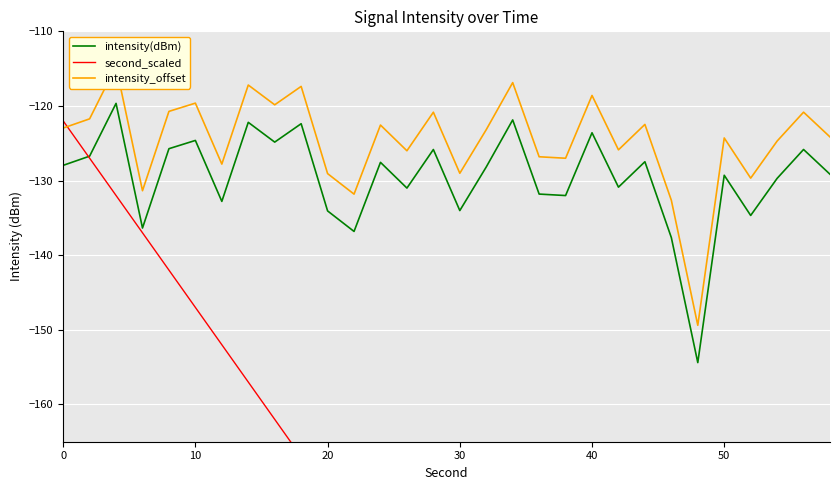

How many categories are shown in the chart?

30